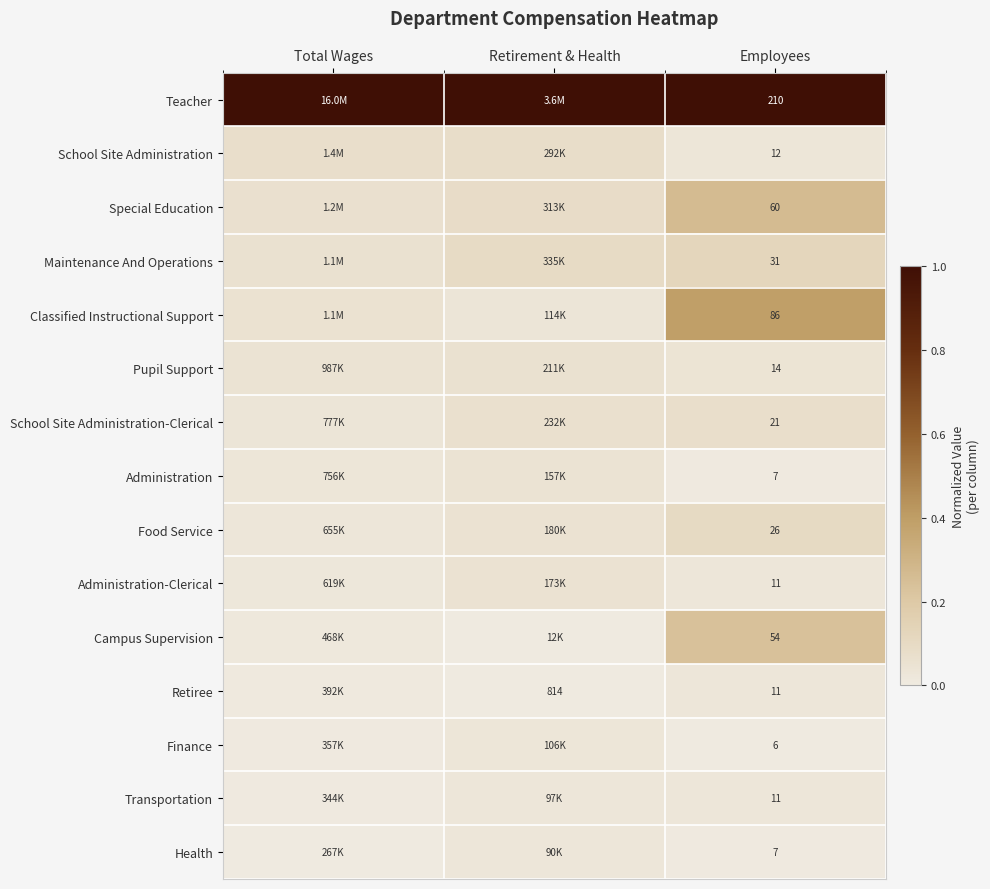

At how many categories does at least one series exceed 0?

3